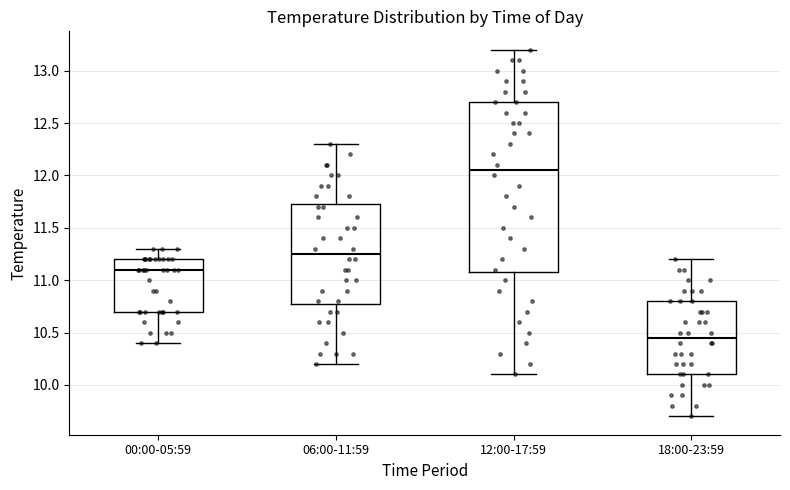

Reading left to right, transcribe this box plot: for each box, give where its median line is, the range the box spans, and where its two whiskers end, as read against the y-axis. The values are not printed on the chart, so give them approximately, as read against the axis.

00:00-05:59: median 11.10, box 10.70 to 11.20, whiskers 10.40 to 11.30
06:00-11:59: median 11.25, box 10.80 to 11.75, whiskers 10.20 to 12.30
12:00-17:59: median 12.05, box 11.10 to 12.70, whiskers 10.10 to 13.20
18:00-23:59: median 10.45, box 10.10 to 10.80, whiskers 9.70 to 11.20